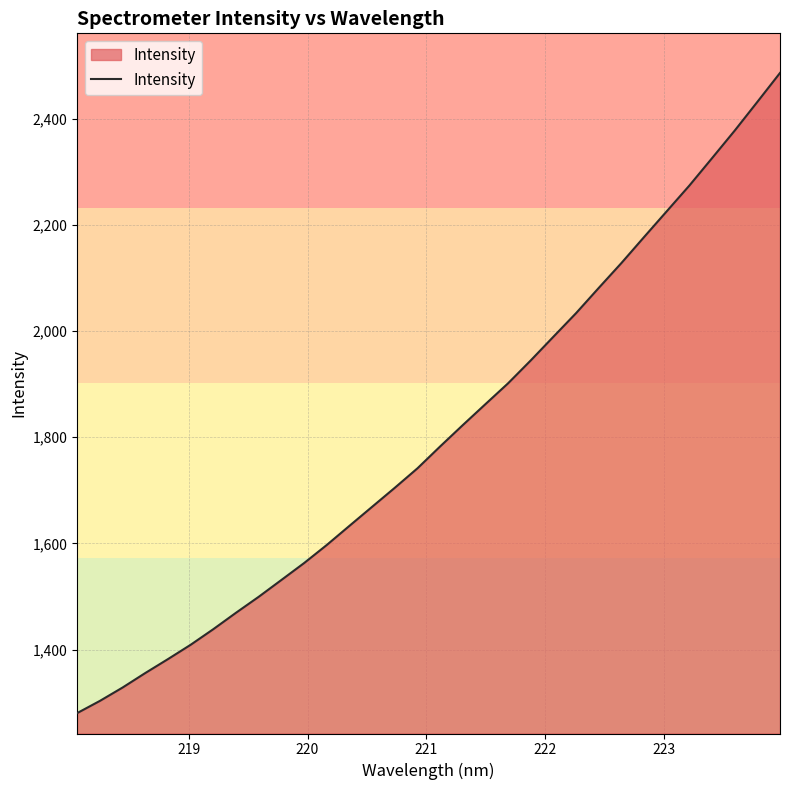

What is the smallest value displayed?

1280.7